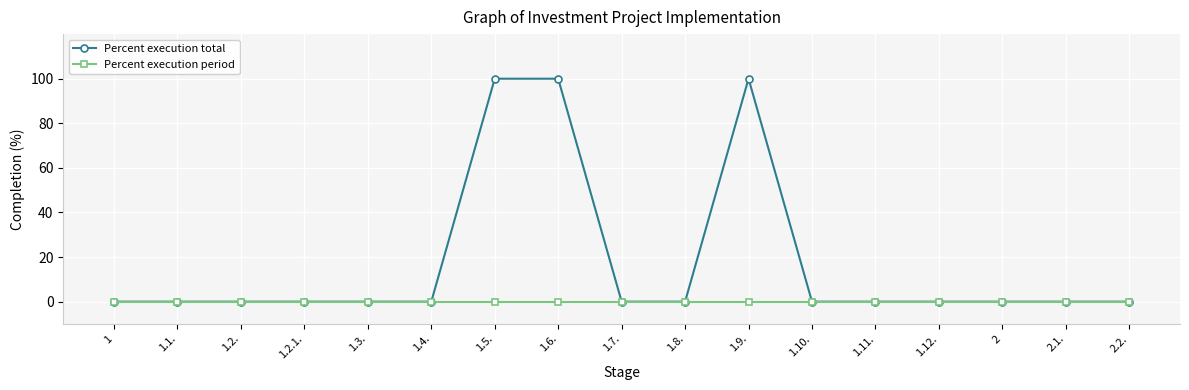

List the series in order of their peak value, lowest first.

Percent execution period, Percent execution total